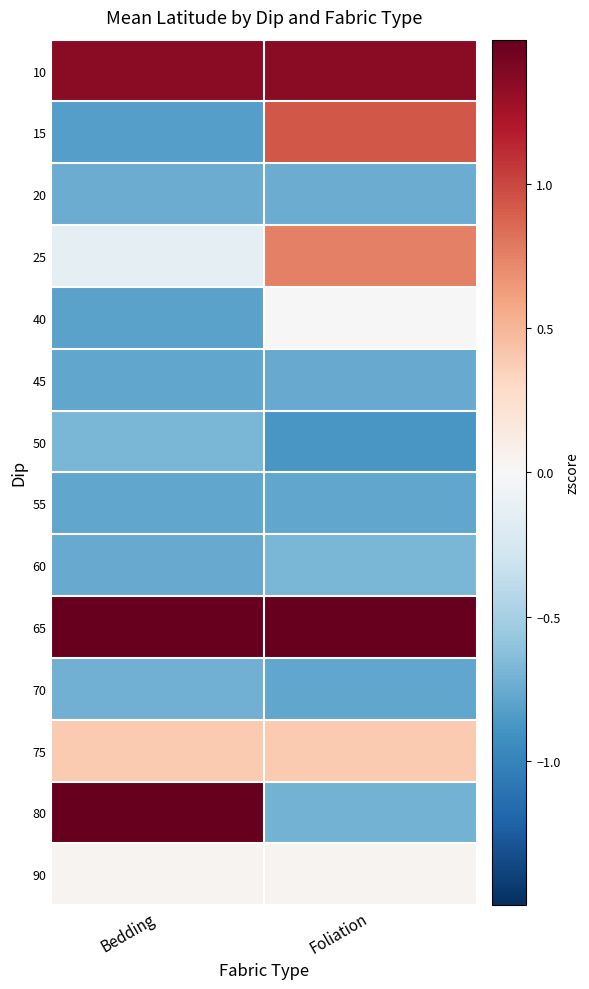

At how many categories does at least one series exceed 0?

2